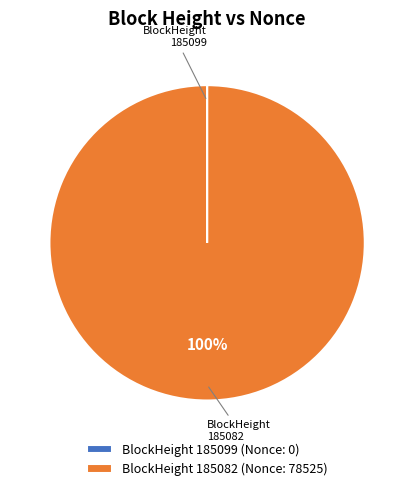

What is the majority slice?

BlockHeight 185082 (Nonce: 78525)